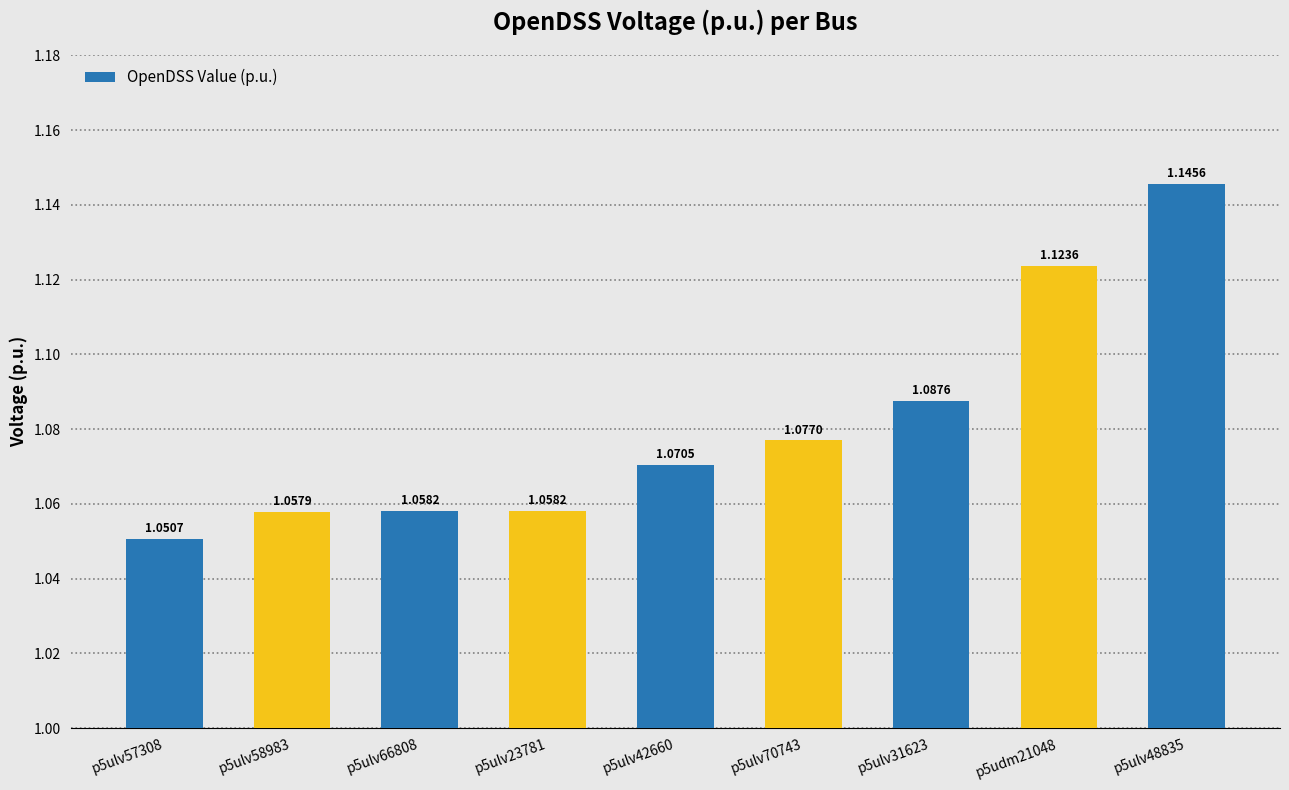

What is the sum of the values at p5ulv31623 and p5ulv58983?

2.1